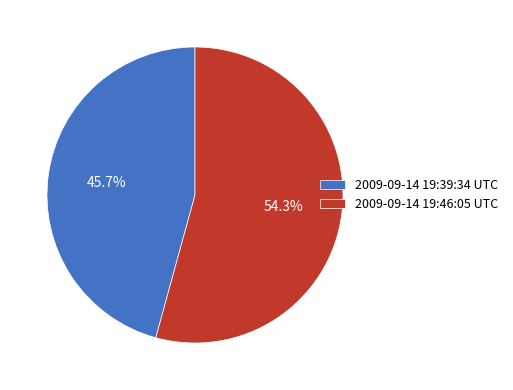

Count the number of slices in the pie.

2